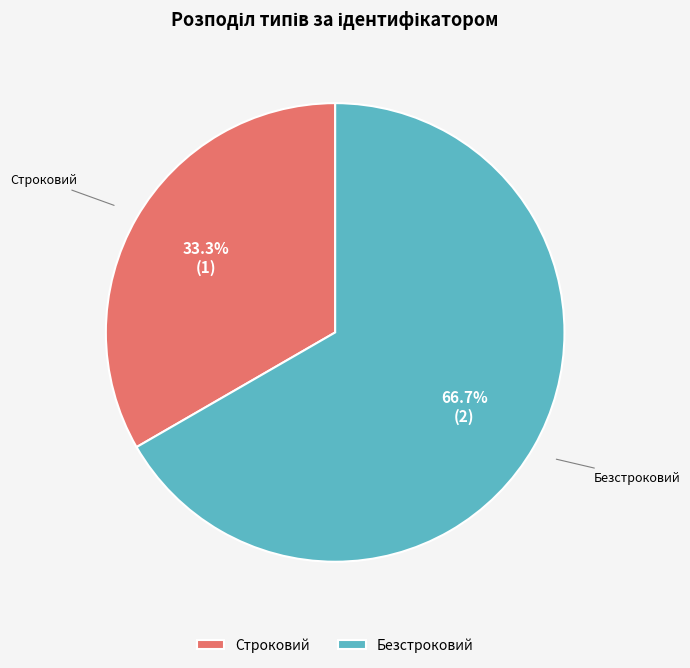

True or false: Строковий accounts for 47% of the total.

False